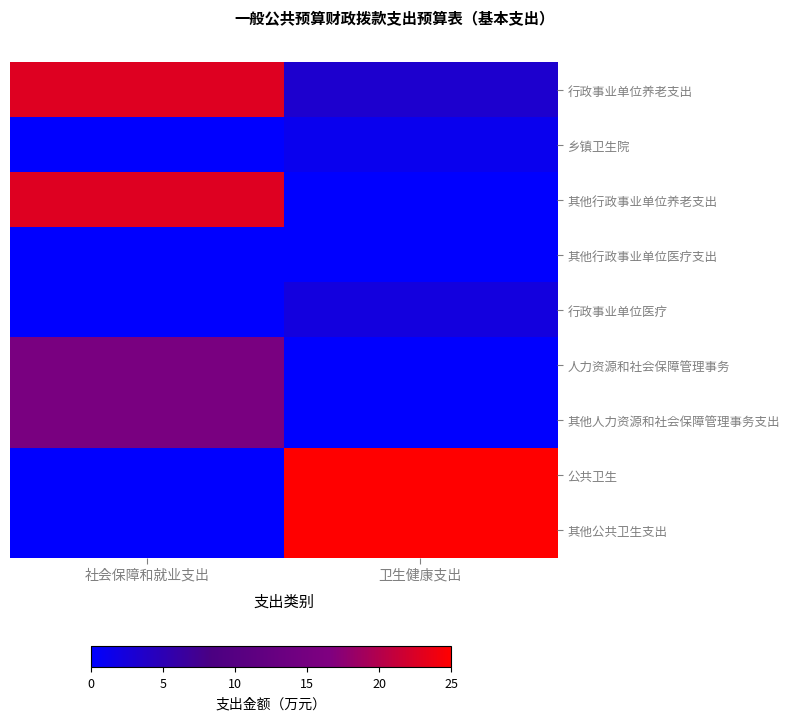

Reading left to right, what are all the values shown in this chart?

行政事业单位养老支出: 社会保障和就业支出=22.8	卫生健康支出=3.3
乡镇卫生院: 社会保障和就业支出=0.0	卫生健康支出=1.1
其他行政事业单位养老支出: 社会保障和就业支出=22.8	卫生健康支出=0.0
其他行政事业单位医疗支出: 社会保障和就业支出=0.0	卫生健康支出=0.0
行政事业单位医疗: 社会保障和就业支出=0.0	卫生健康支出=2.2
人力资源和社会保障管理事务: 社会保障和就业支出=15.7	卫生健康支出=0.0
其他人力资源和社会保障管理事务支出: 社会保障和就业支出=15.7	卫生健康支出=0.0
公共卫生: 社会保障和就业支出=0.0	卫生健康支出=25.0
其他公共卫生支出: 社会保障和就业支出=0.0	卫生健康支出=25.0